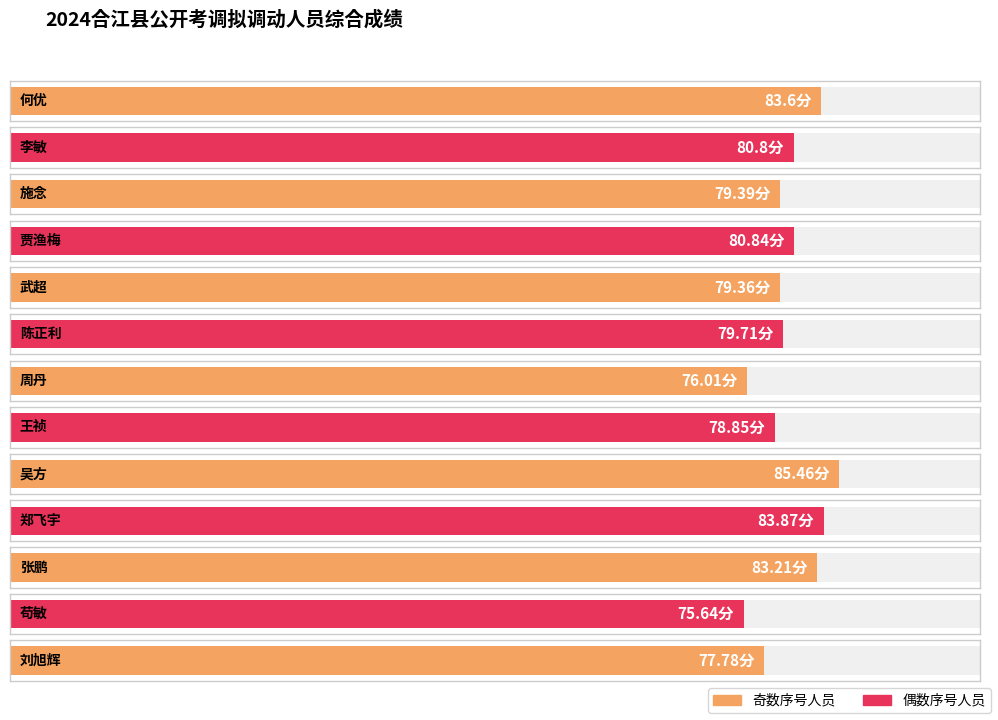

True or false: the data shows 83.2 at 张鹏.

True